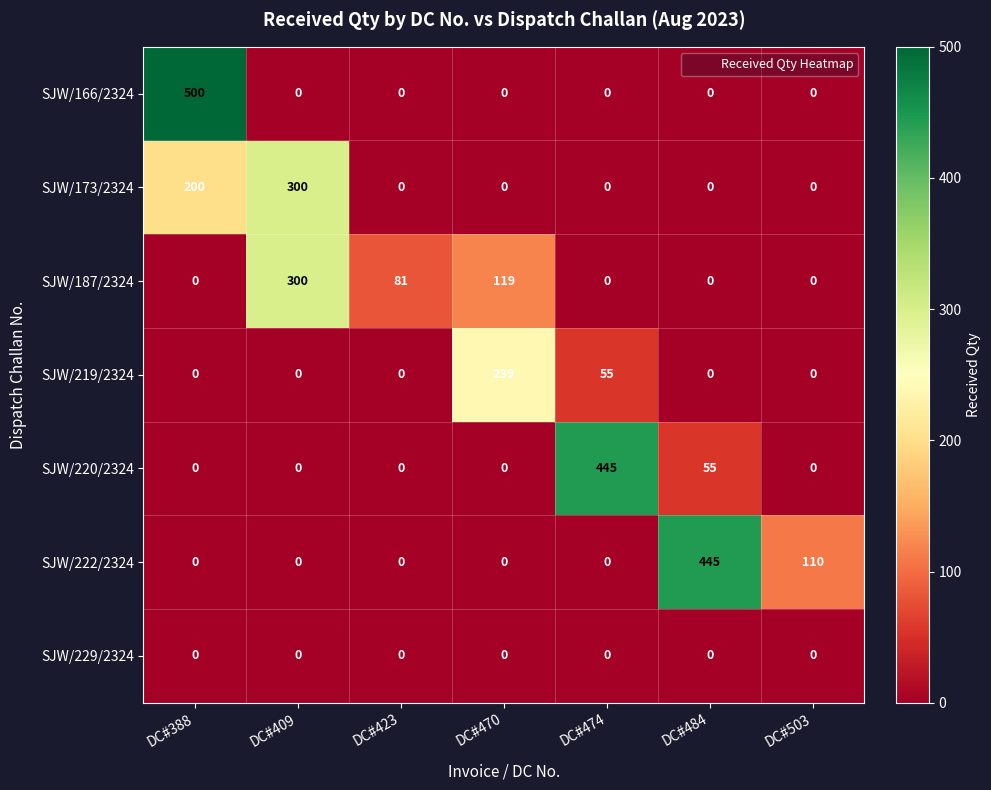

Between DC#470 and DC#474, which series saw the biggest shift?

SJW/220/2324